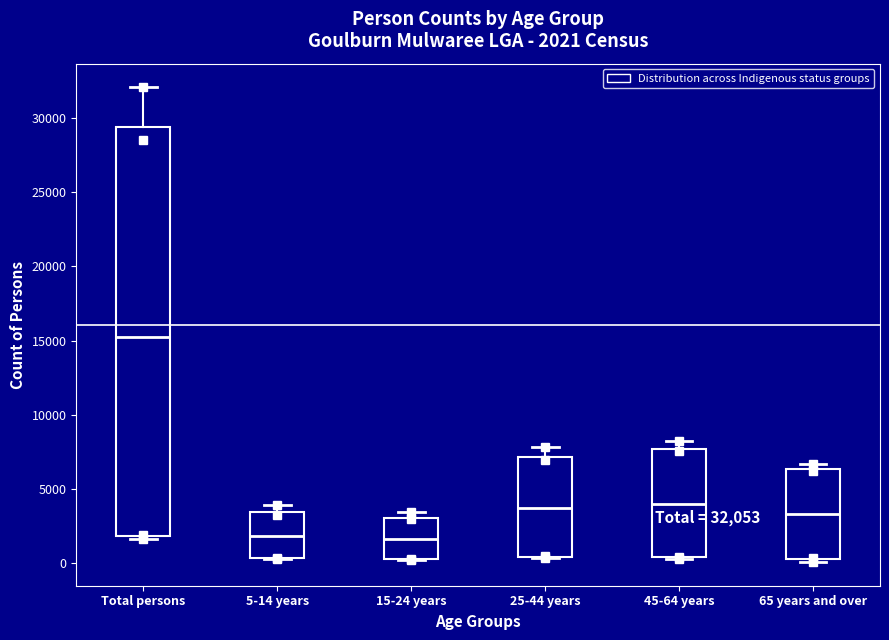

Comparing the boxes themselves (not the whiskers), which one is the tallest?

Total persons